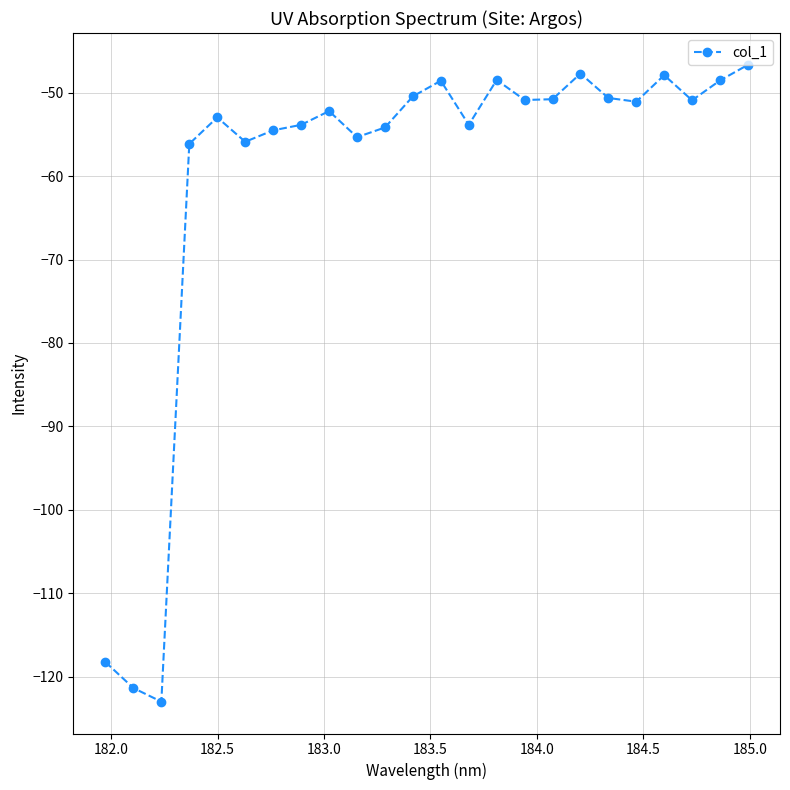

What is the greatest value displayed?

-46.7